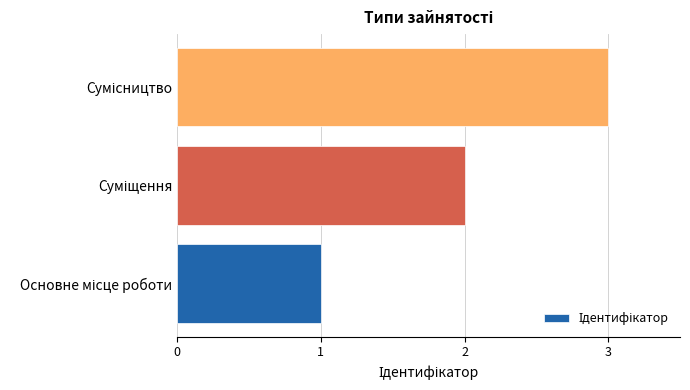

What is the maximum value shown in the chart?

3